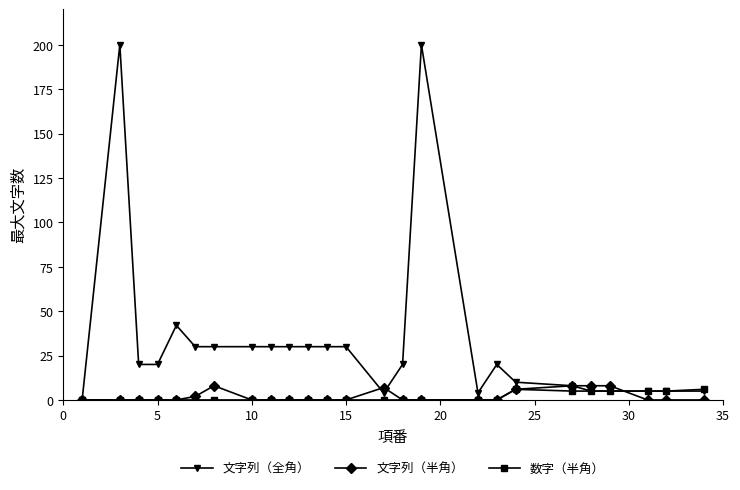

Which series has the widest spread of values?

文字列（全角）